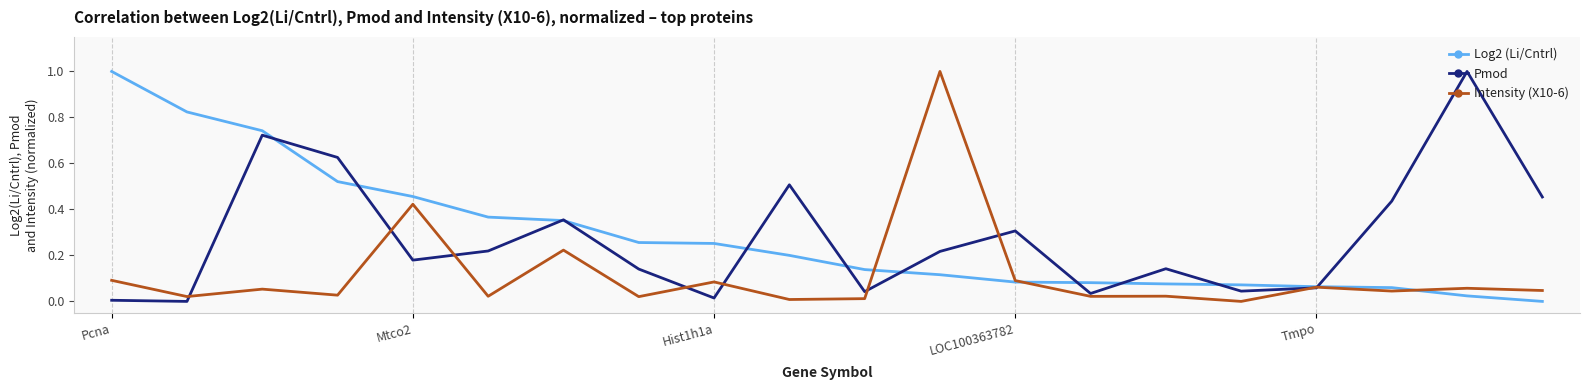

What is the maximum value for Intensity (X10-6)?

1.0